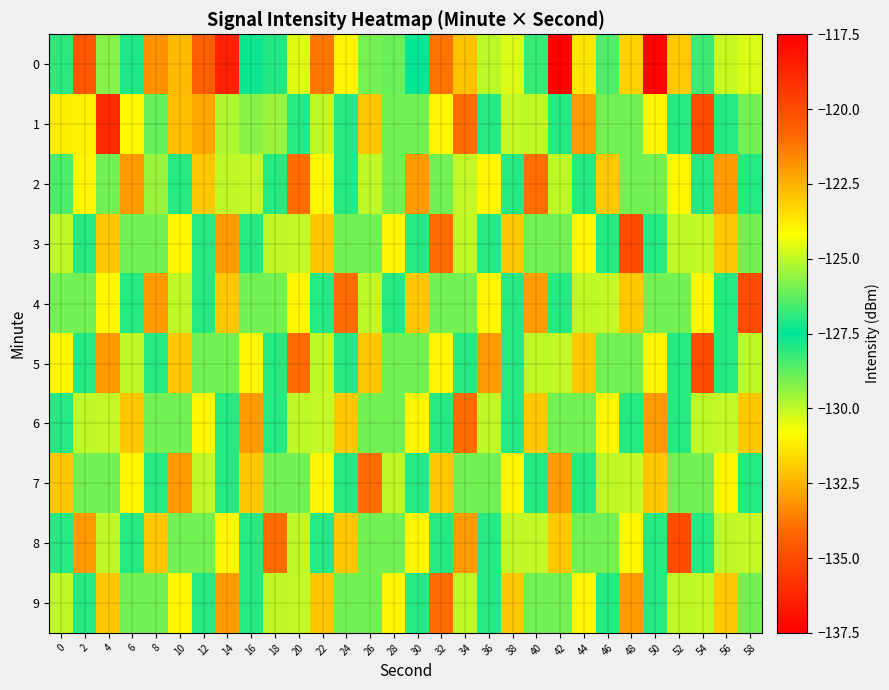

Which has a higher value, 32 or 44?

44